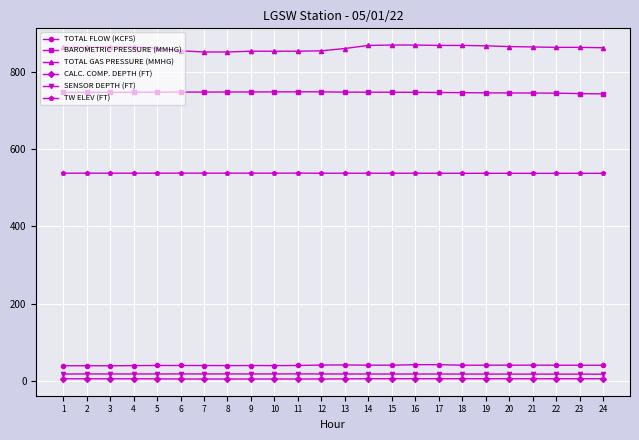

What is the total value across all series at 15?

2218.4